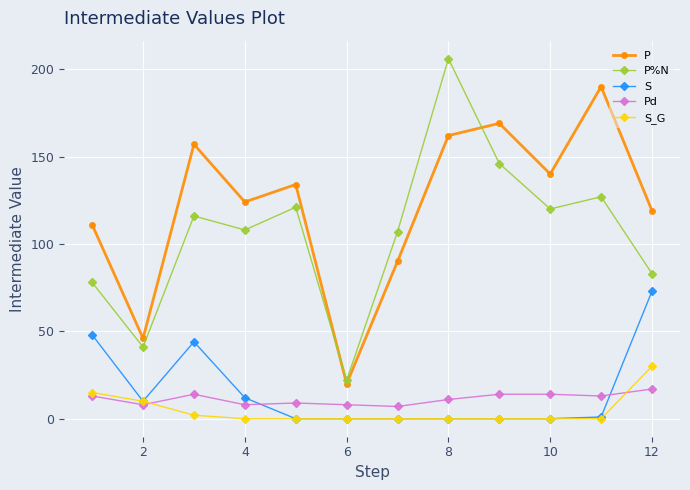

What is the highest value of the Pd series?

17